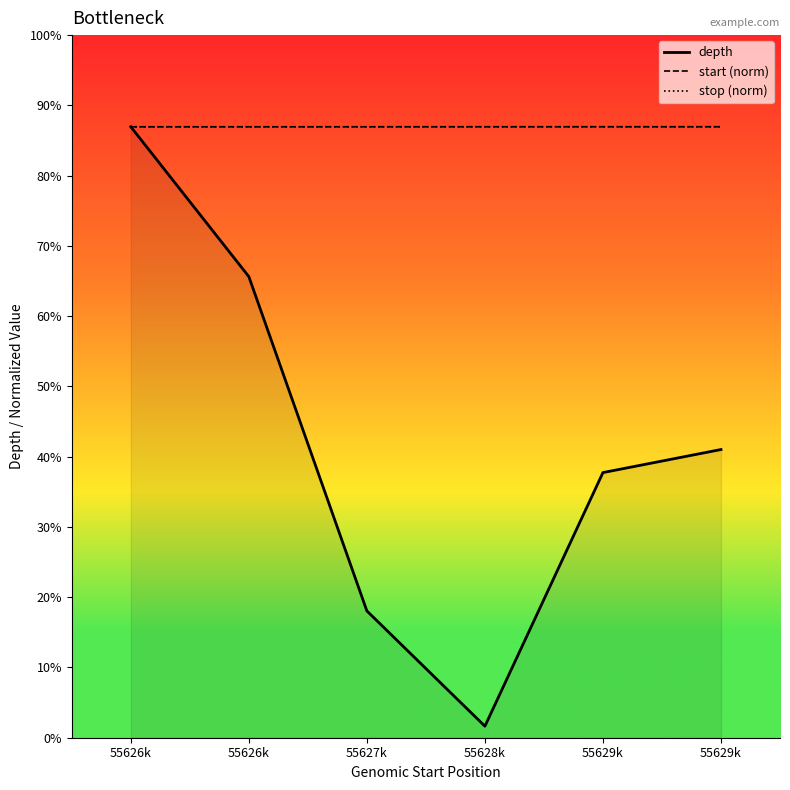

Which series changed the most between 55626k and 55629k?

depth